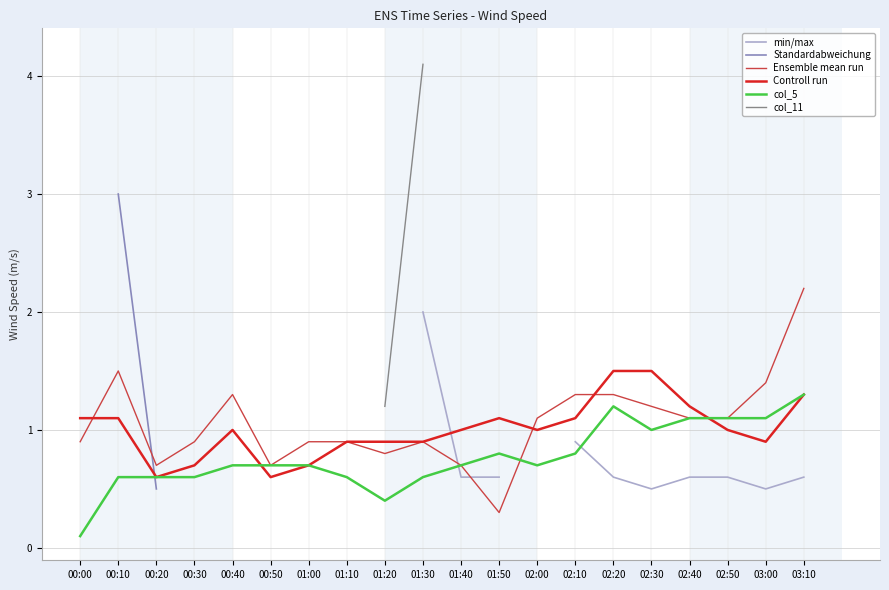

At which category does Controll run reach its first local peak?

00:40